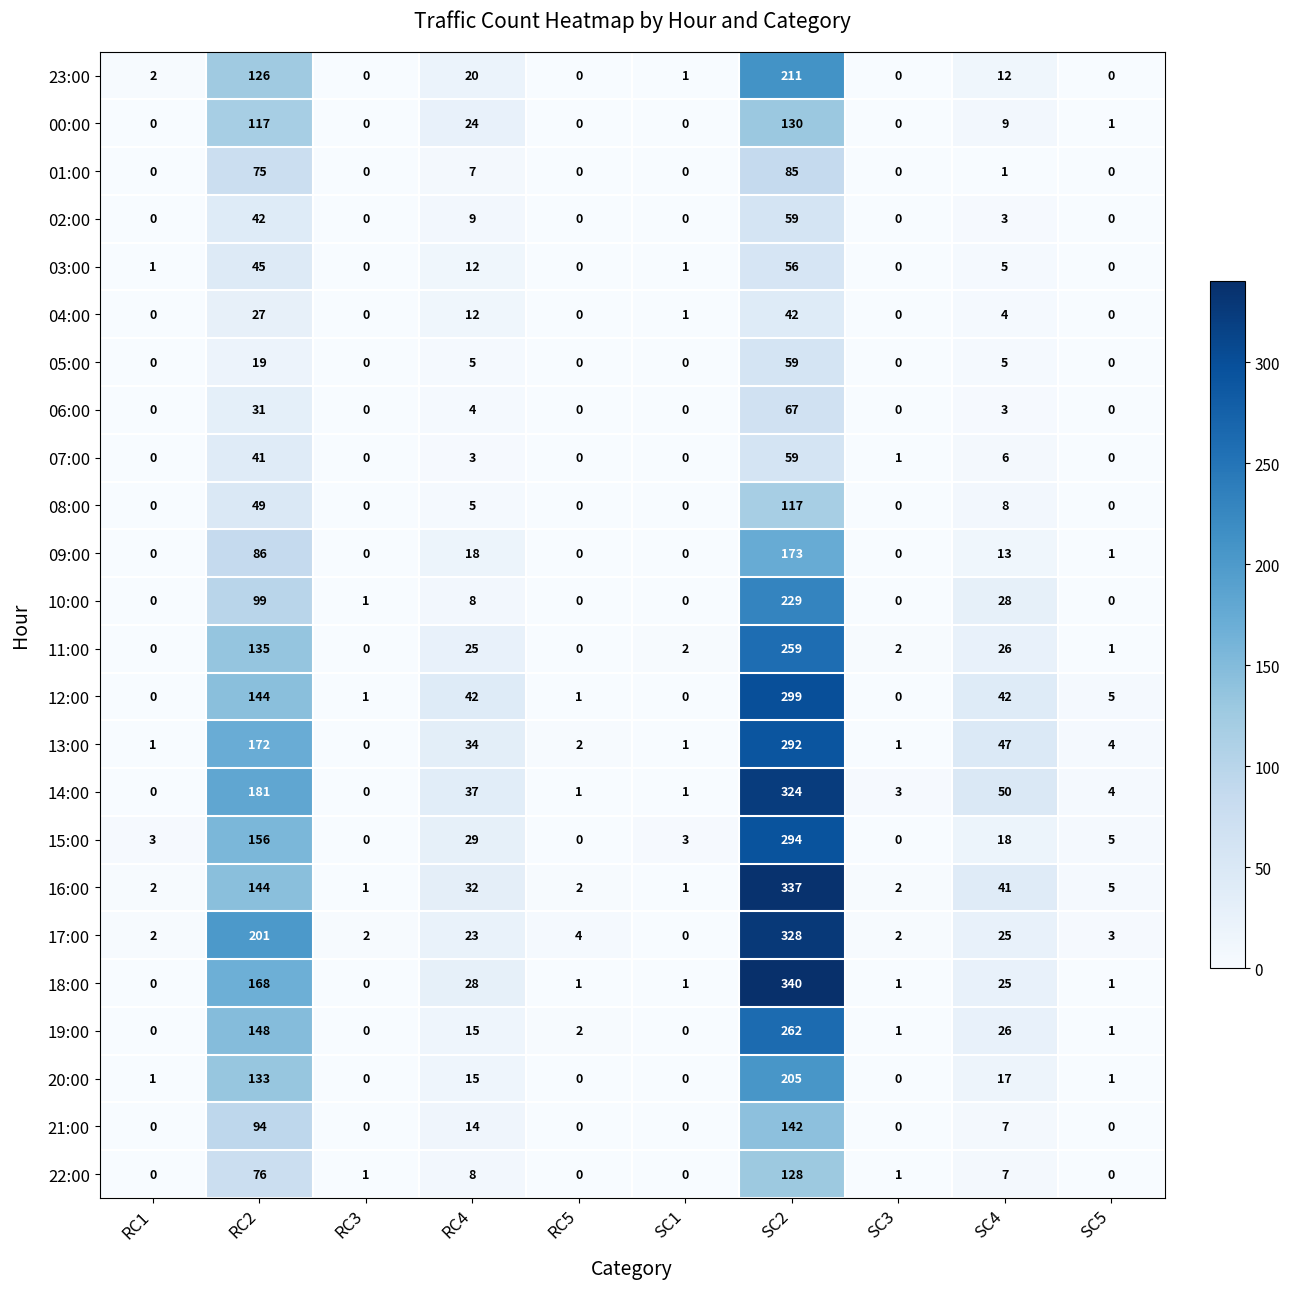

The value of 23:00 at SC4 is 19. True or false?

False